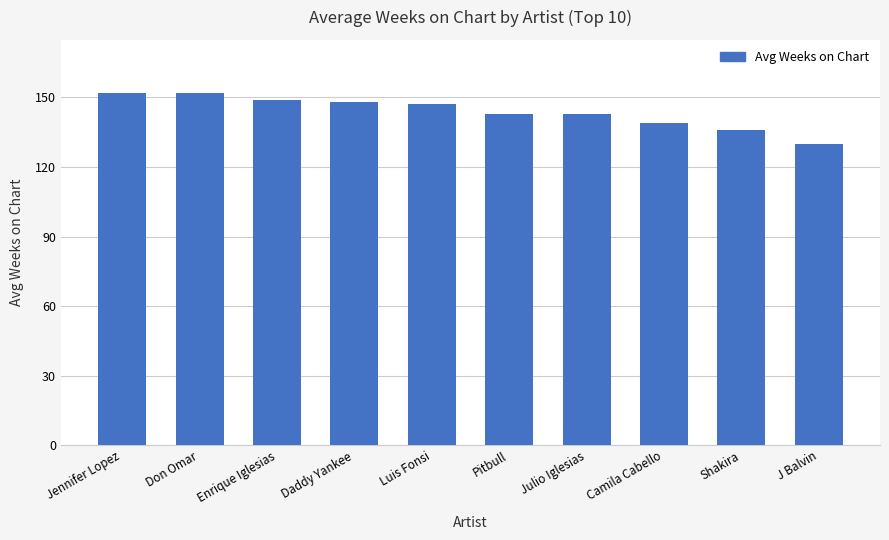

What is the label of the 9th bar from the right?

Don Omar